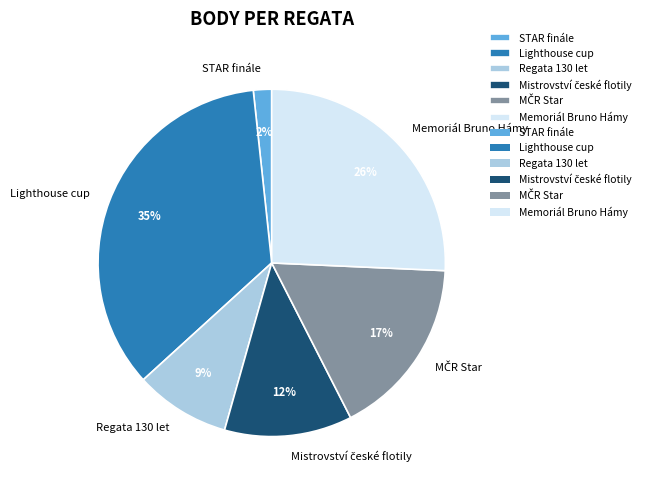

How many slices are in this pie chart?

6